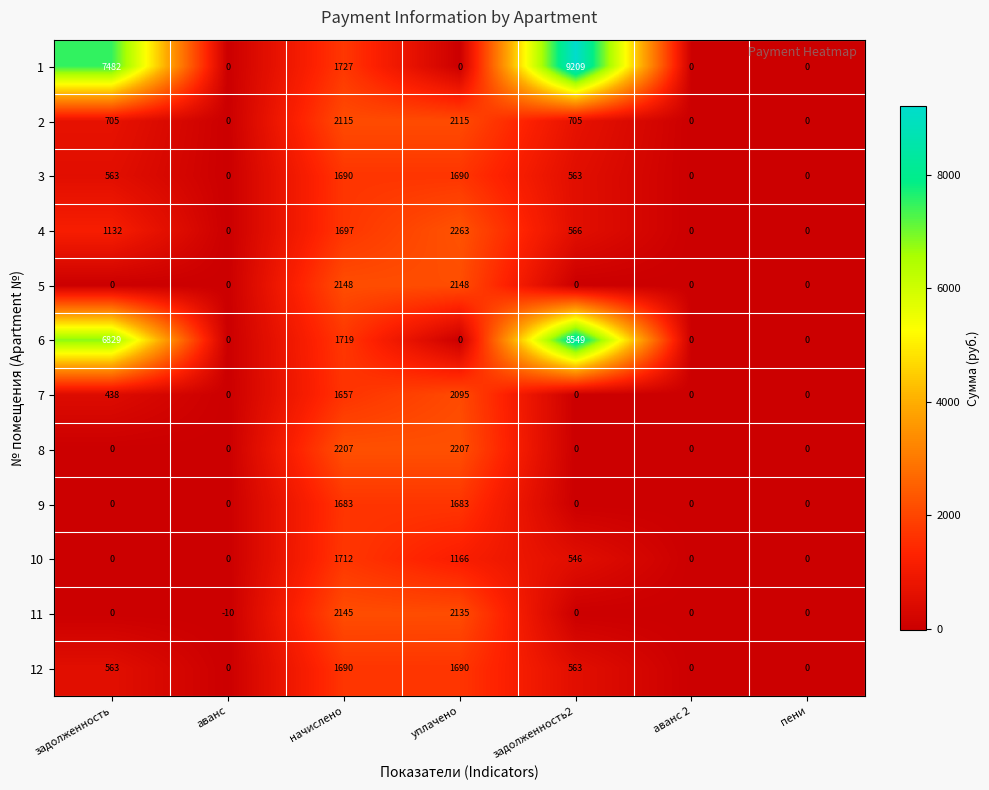

The value of 9 at аванс is -571. True or false?

False